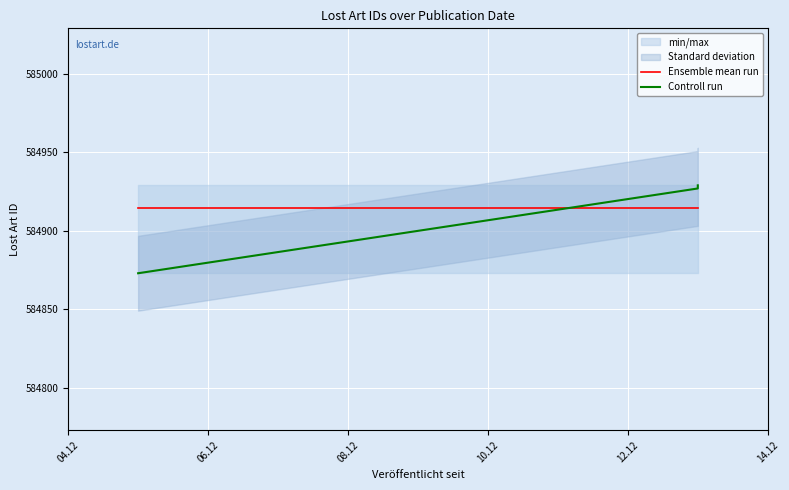

True or false: Controll run and Ensemble mean run intersect in this chart.

True